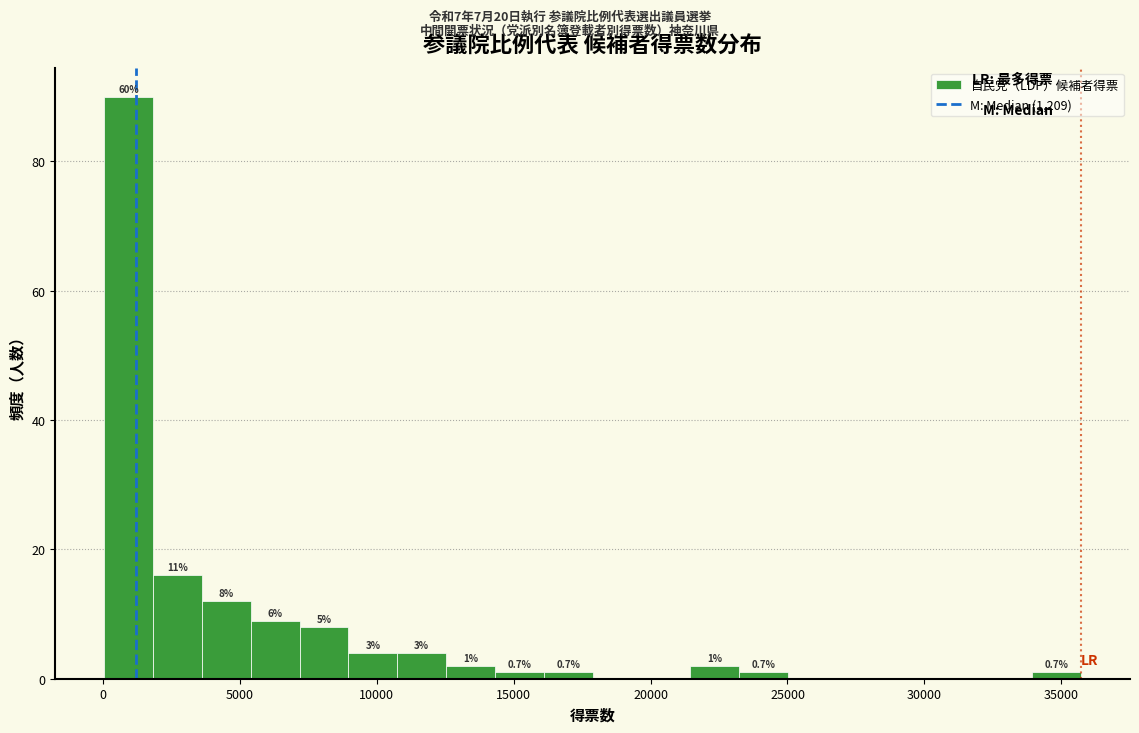

Read against the x-axis, roughly where is the centre of the tallest bar?

1000